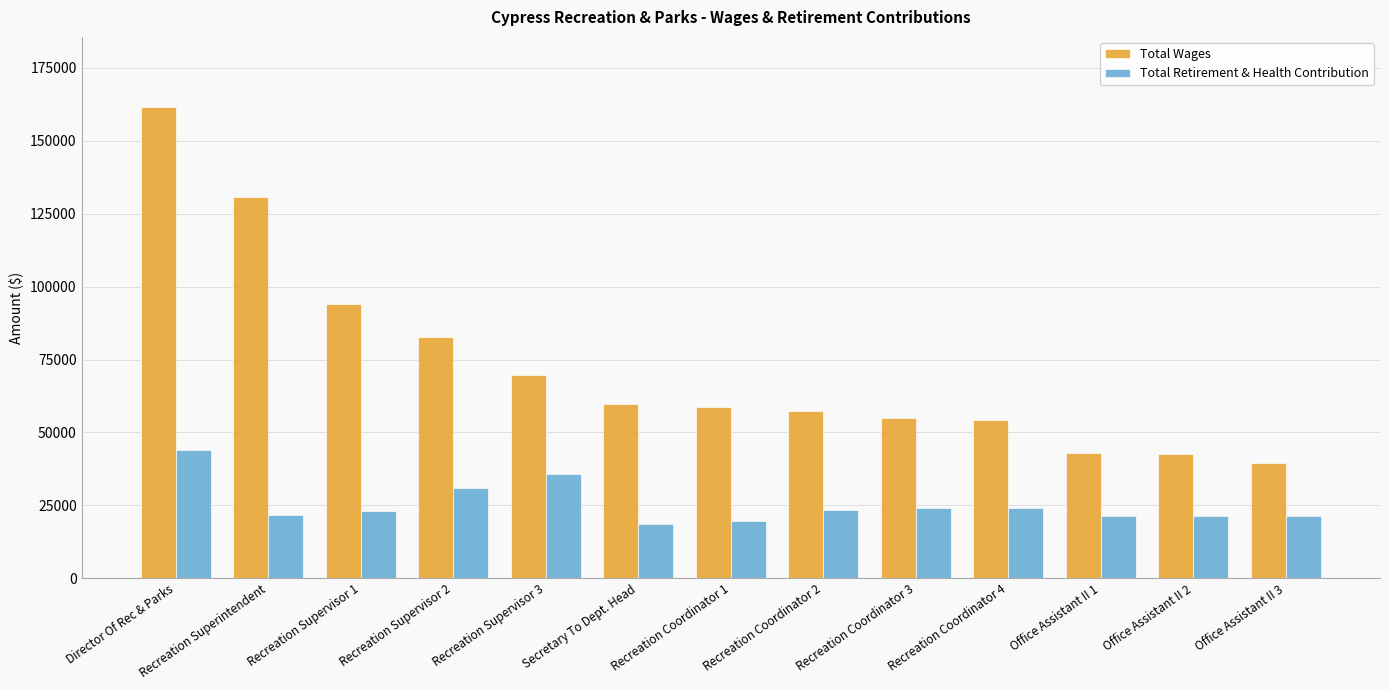

What is the minimum value shown in the chart?

18751